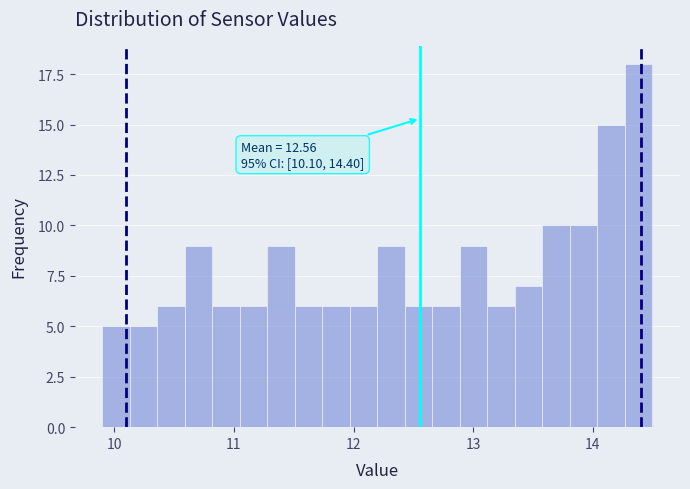

Around what value on the x-axis is the tallest bar? Give the approximate position of its centre, as read against the axis.

14.4